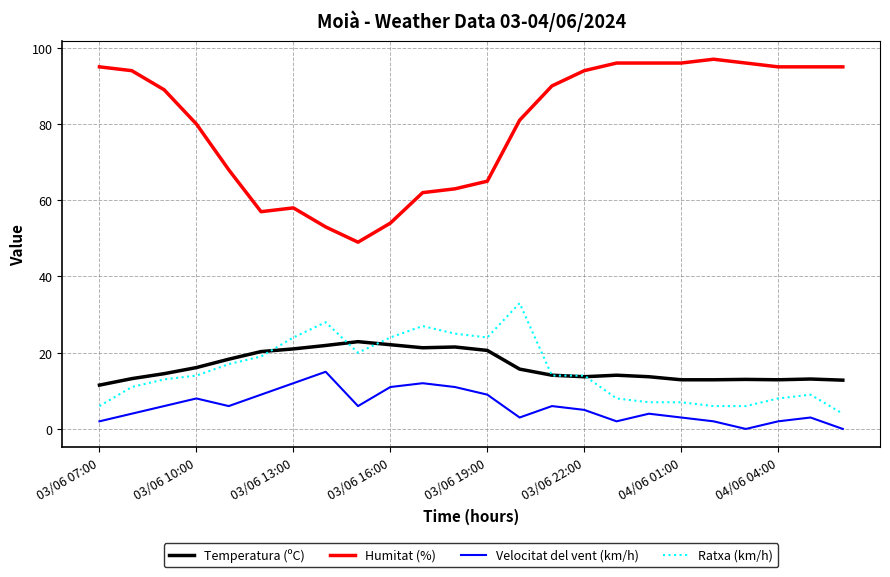

Which series has the widest spread of values?

Humitat (%)